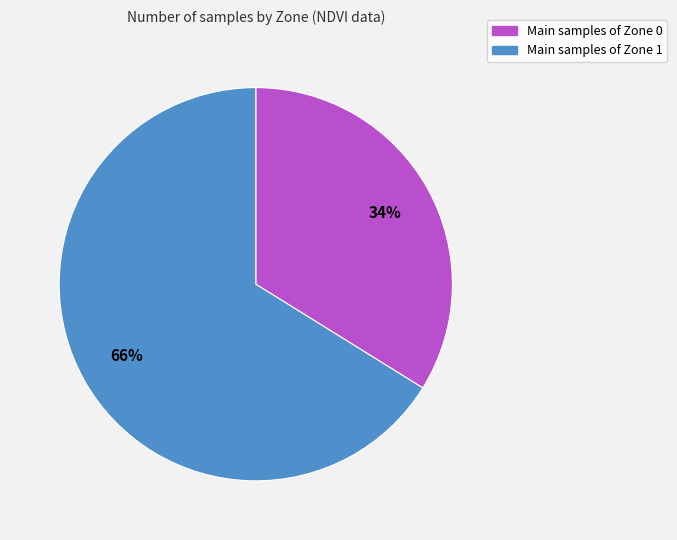

To the nearest percent, what is the average slice percentage?

50%